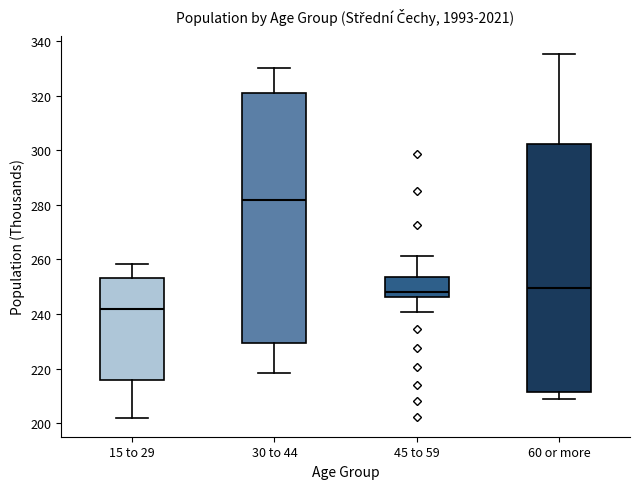

Where does the upper whisker of the box for 30 to 44 end on the y-axis? The values are not printed on the chart, so give them approximately, as read against the axis.

330